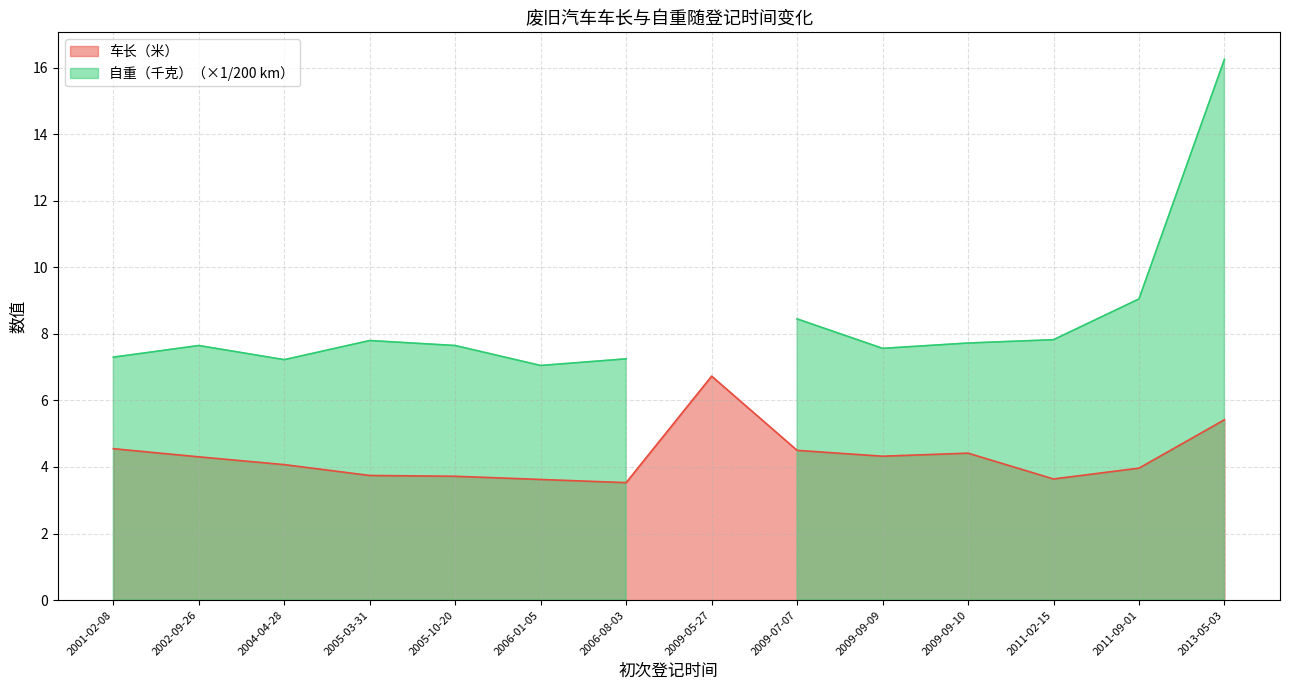

At which label does the data first exceed 4?

2001-02-08